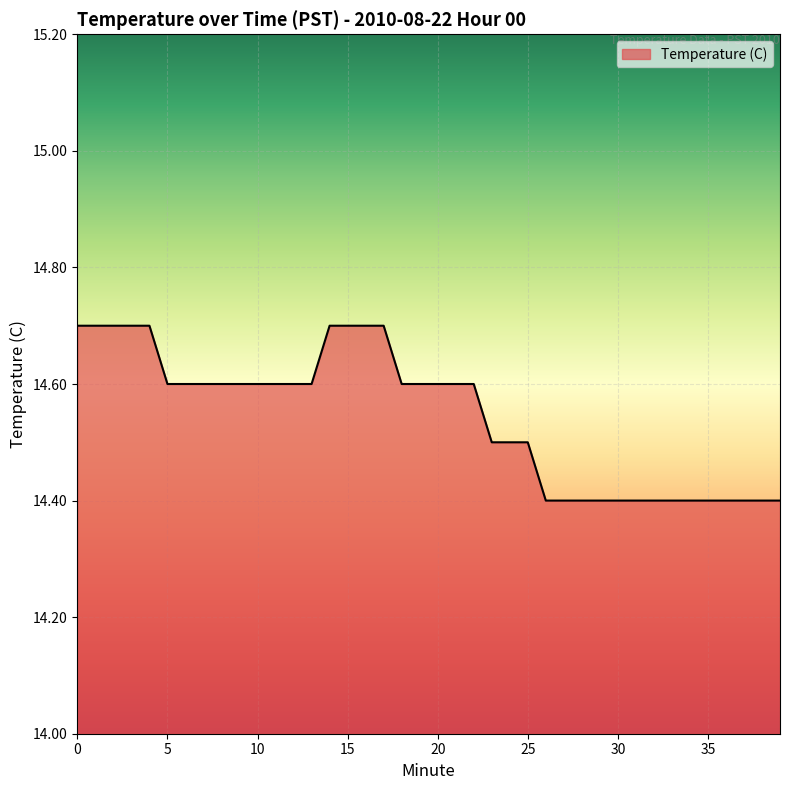

What is the minimum value shown in the chart?

14.4